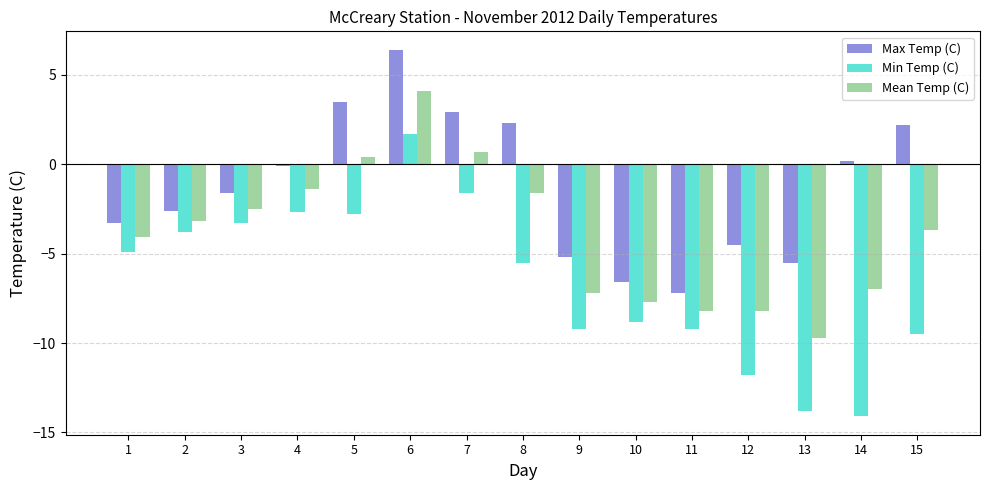

What is the total value across all series at 10?

-23.1